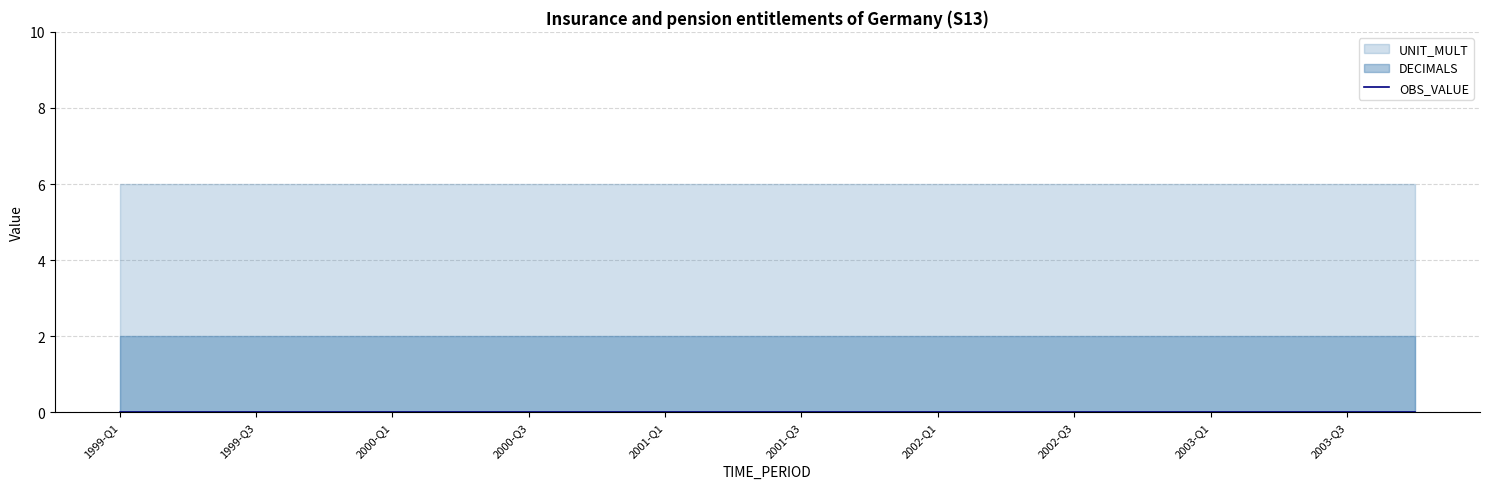

Reading left to right, transcribe all the data shown in this chart.

OBS_VALUE: 1999-Q1=0	1999-Q2=0	1999-Q3=0	1999-Q4=0	2000-Q1=0	2000-Q2=0	2000-Q3=0	2000-Q4=0	2001-Q1=0	2001-Q2=0	2001-Q3=0	2001-Q4=0	2002-Q1=0	2002-Q2=0	2002-Q3=0	2002-Q4=0	2003-Q1=0	2003-Q2=0	2003-Q3=0	2003-Q4=0
DECIMALS: 1999-Q1=2	1999-Q2=2	1999-Q3=2	1999-Q4=2	2000-Q1=2	2000-Q2=2	2000-Q3=2	2000-Q4=2	2001-Q1=2	2001-Q2=2	2001-Q3=2	2001-Q4=2	2002-Q1=2	2002-Q2=2	2002-Q3=2	2002-Q4=2	2003-Q1=2	2003-Q2=2	2003-Q3=2	2003-Q4=2
UNIT_MULT: 1999-Q1=6	1999-Q2=6	1999-Q3=6	1999-Q4=6	2000-Q1=6	2000-Q2=6	2000-Q3=6	2000-Q4=6	2001-Q1=6	2001-Q2=6	2001-Q3=6	2001-Q4=6	2002-Q1=6	2002-Q2=6	2002-Q3=6	2002-Q4=6	2003-Q1=6	2003-Q2=6	2003-Q3=6	2003-Q4=6